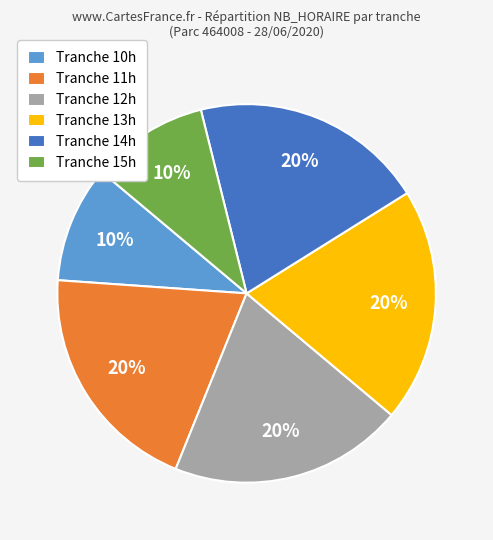

To the nearest percent, what is the combined percentage of Tranche 10h and Tranche 13h?

30%